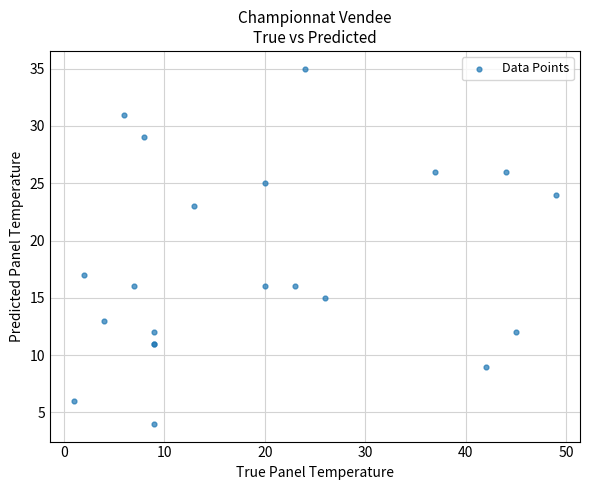

What Y value in the scatter plot is closest to 19?

17